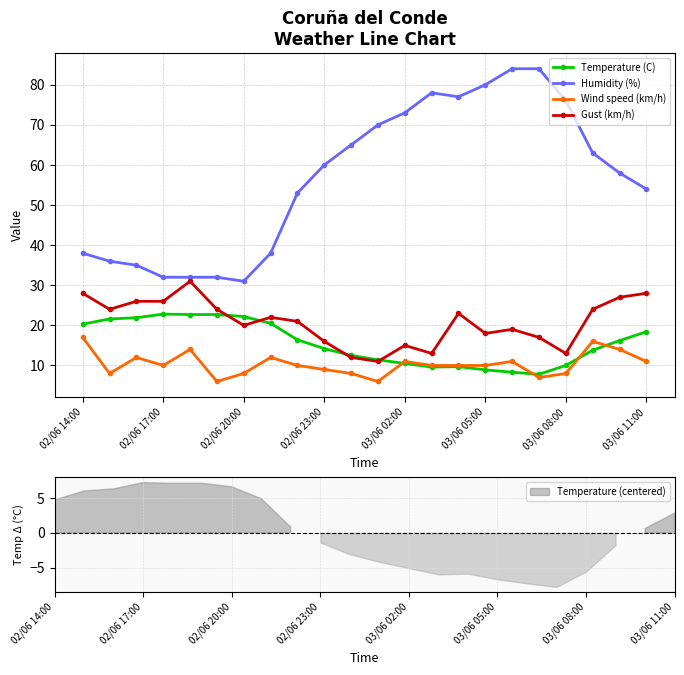

How many interior local peaks does the Temperature (C) series have?

2